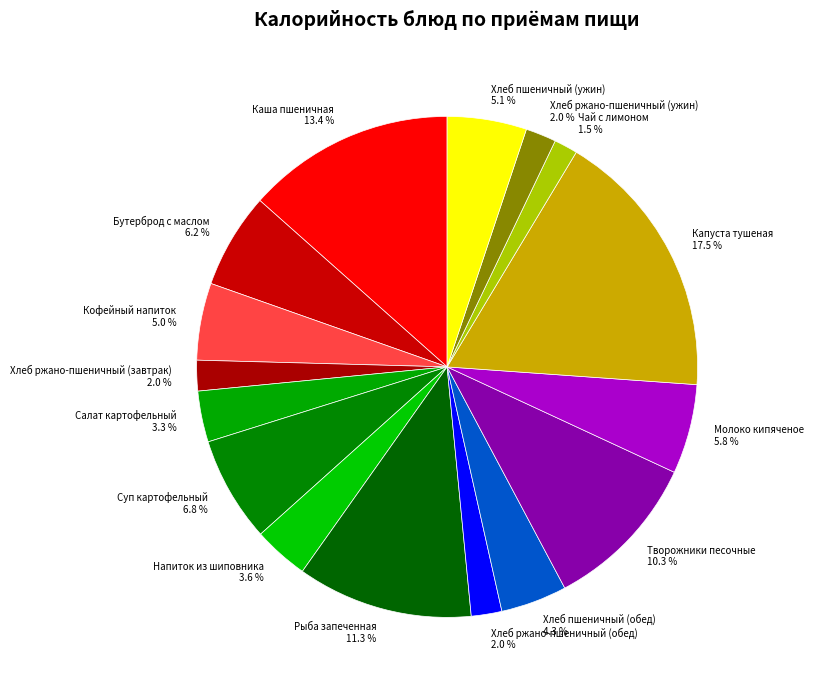

True or false: Хлеб ржано-пшеничный (ужин) accounts for 12% of the total.

False